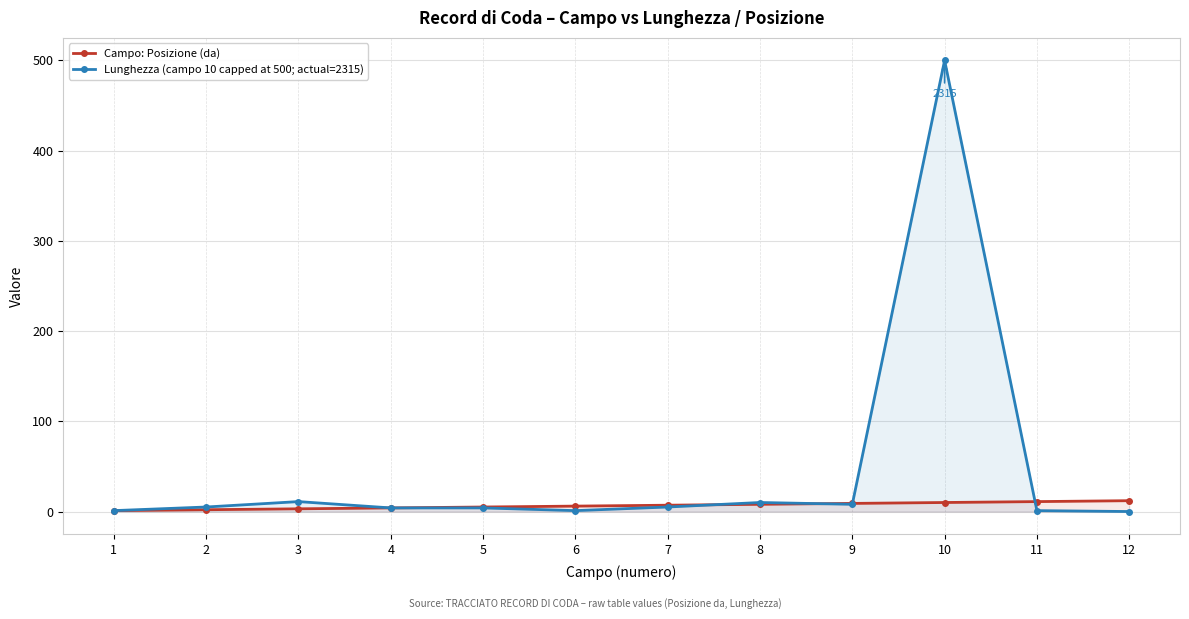

Is it true that Campo: Posizione (da) equals 0 at 1?

False